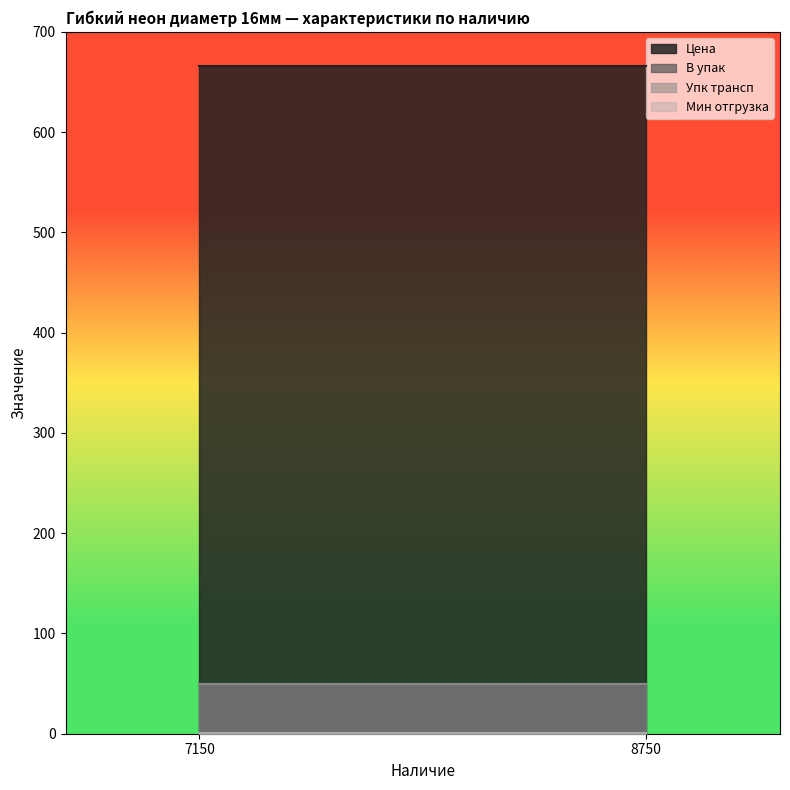

Reading left to right, transcribe all the data shown in this chart.

Цена: 7150=665.5	8750=665.5
В упак: 7150=50.0	8750=50.0
Упк трансп: 7150=50.0	8750=50.0
Мин отгрузка: 7150=1.0	8750=1.0